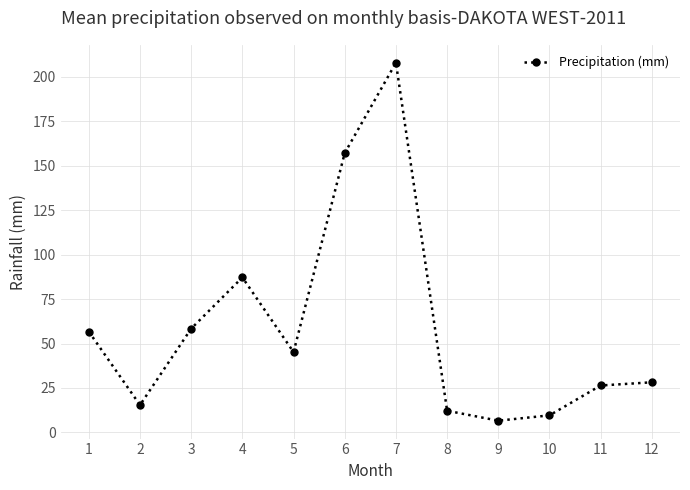

At which category does the data reach its first local valley?

2